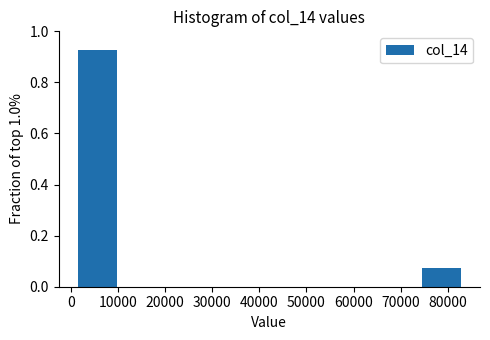

Reading left to right, list every bar in this chart as the range it spans on the x-axis followed by its height. Neither the bar edges nor the heights are printed on the chart, so give them approximately, as read against the axes.

0 to 11000: 0.92
11000 to 21000: 0
21000 to 32000: 0
32000 to 42000: 0
42000 to 53000: 0
53000 to 63000: 0
63000 to 73000: 0
73000 to 84000: 0.08